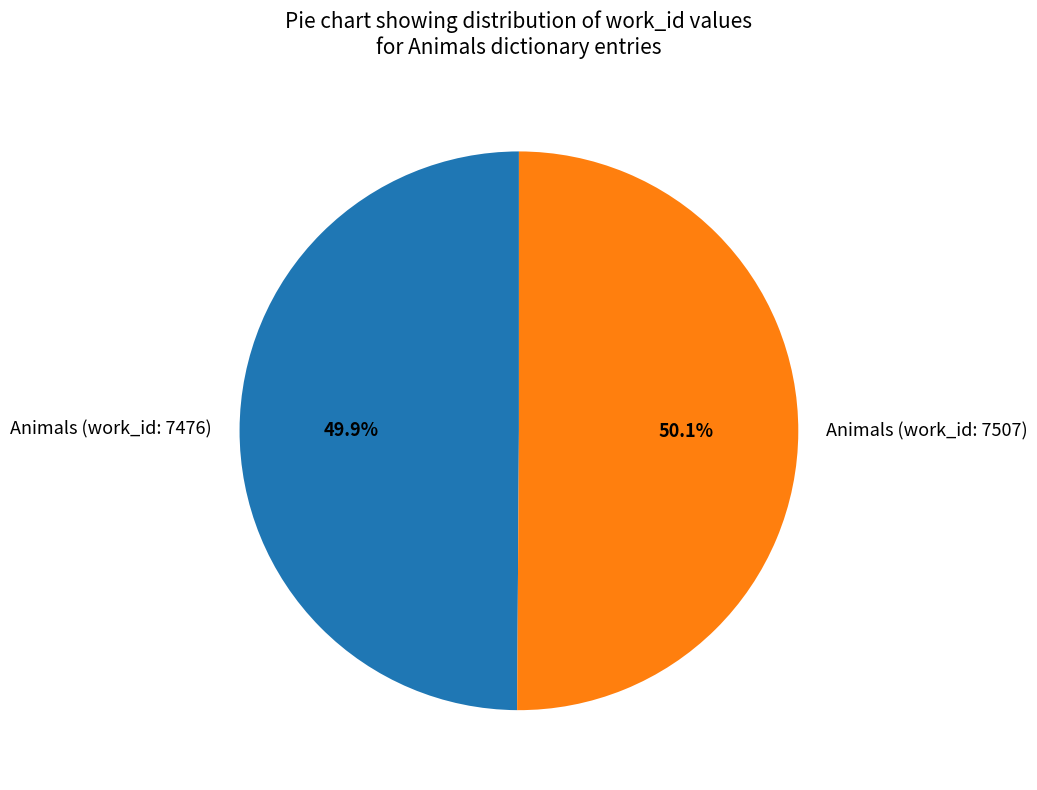

True or false: Animals (work_id: 7476) accounts for 50% of the total.

True